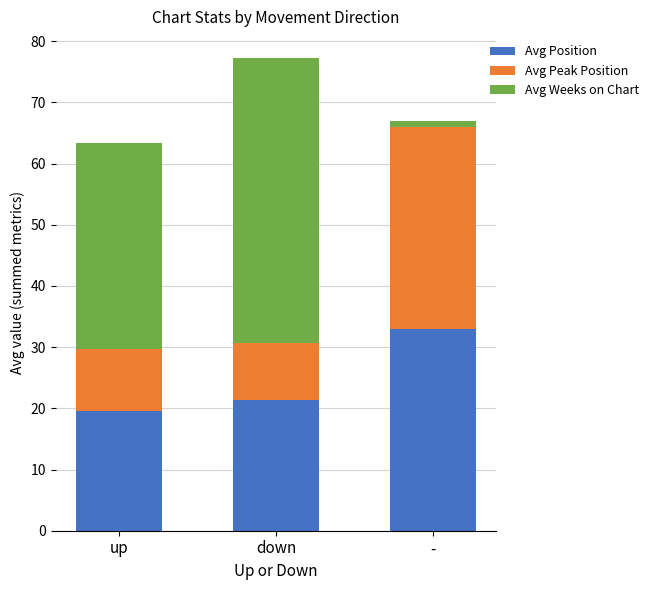

What are all the series names shown in the legend?

Avg Position, Avg Peak Position, Avg Weeks on Chart